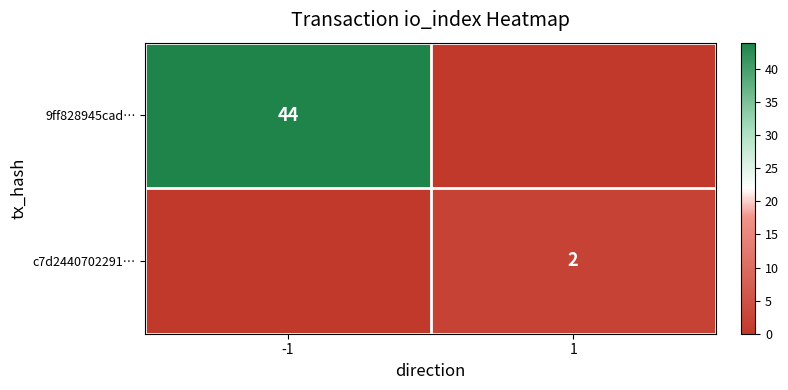

Is it true that c7d2440702291… equals 2 at 1?

True